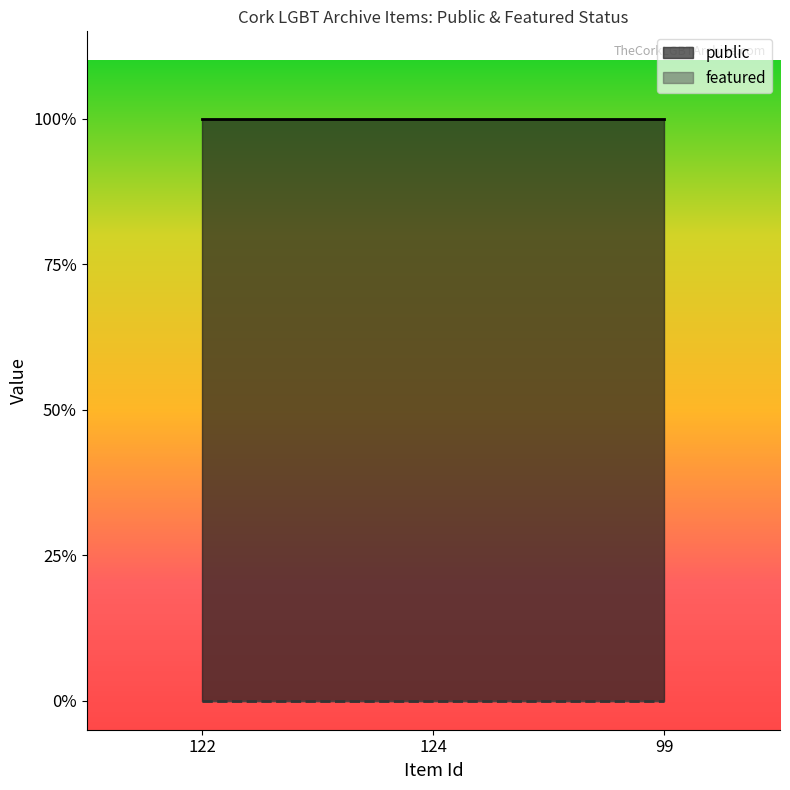

Which series changed the most between 122 and 99?

public